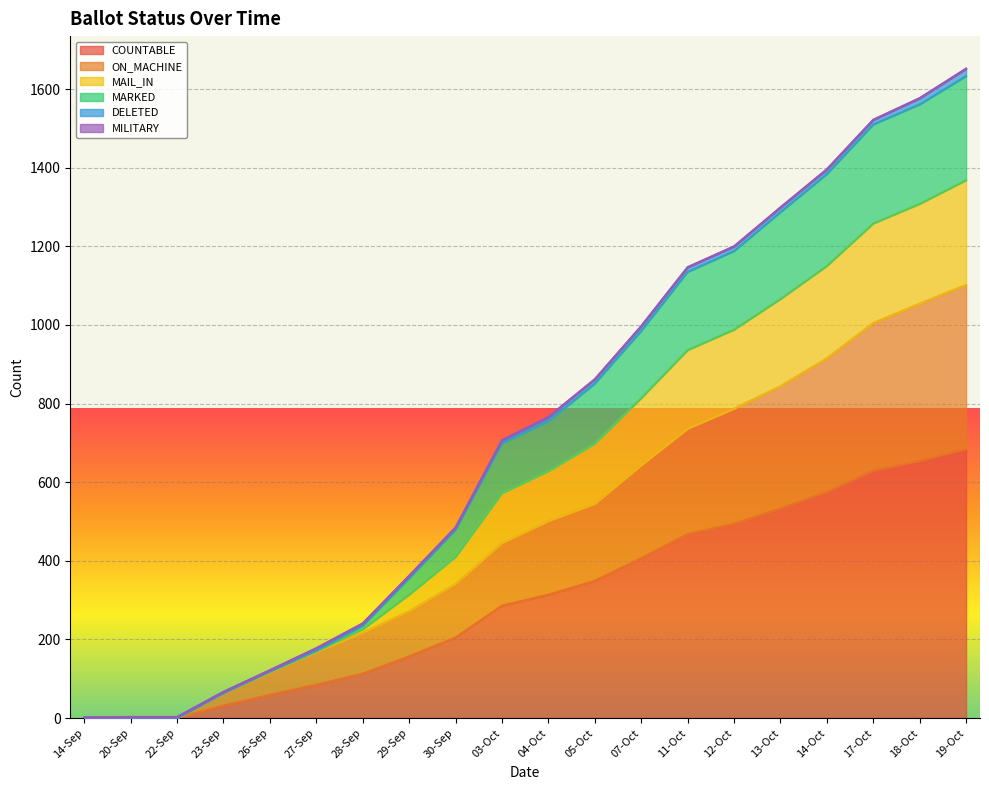

At which label does ON_MACHINE first exceed 501?

05-Oct